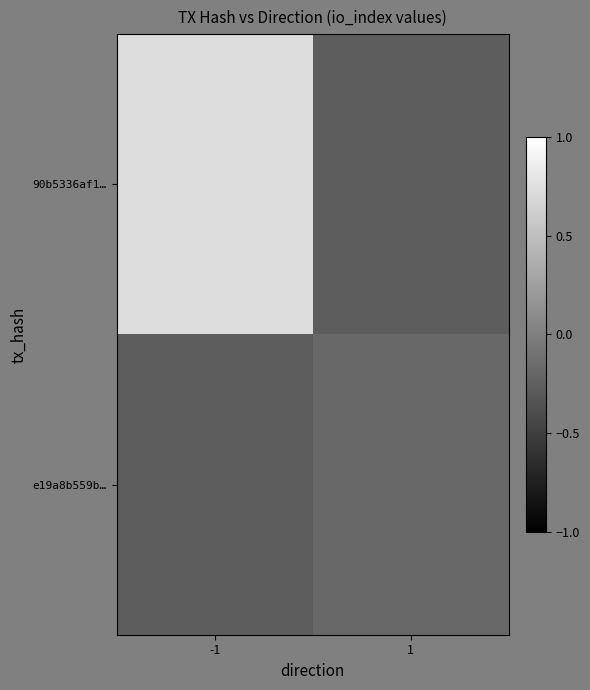

Reading right to left, list all the values displayed in this chart.

90b5336af1…: 1=-0.3	-1=0.7
e19a8b559b…: 1=-0.2	-1=-0.3